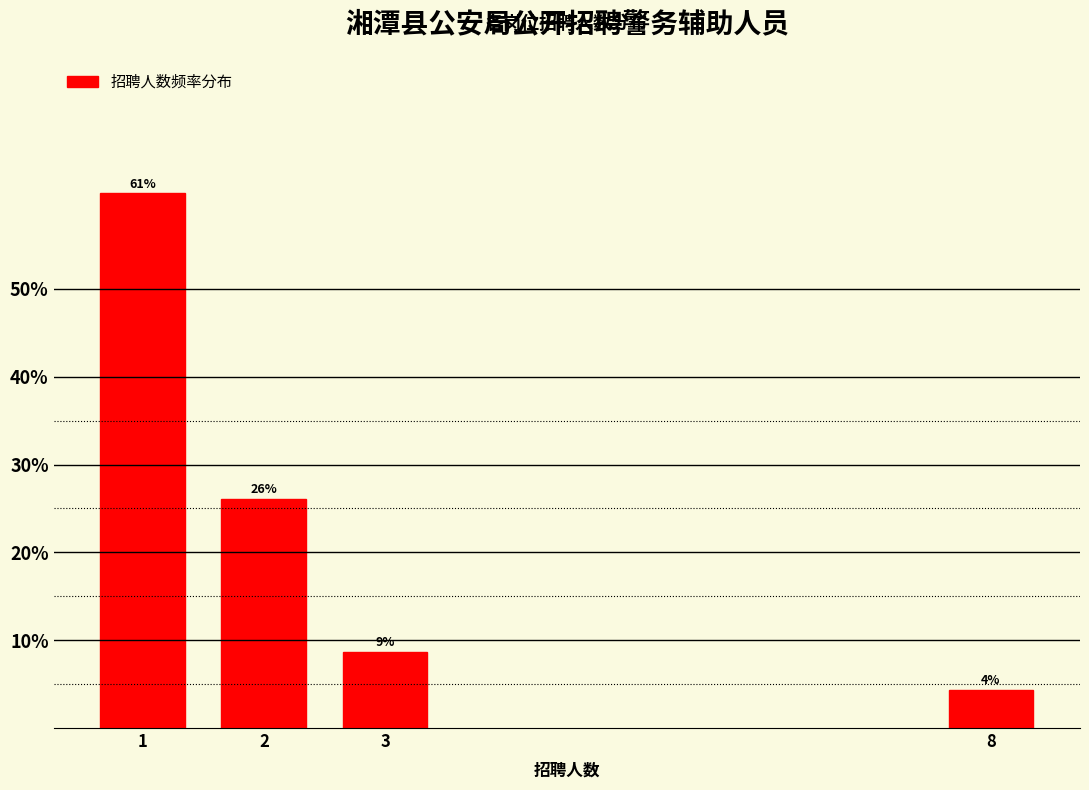

What is the sum of all values?

100.0